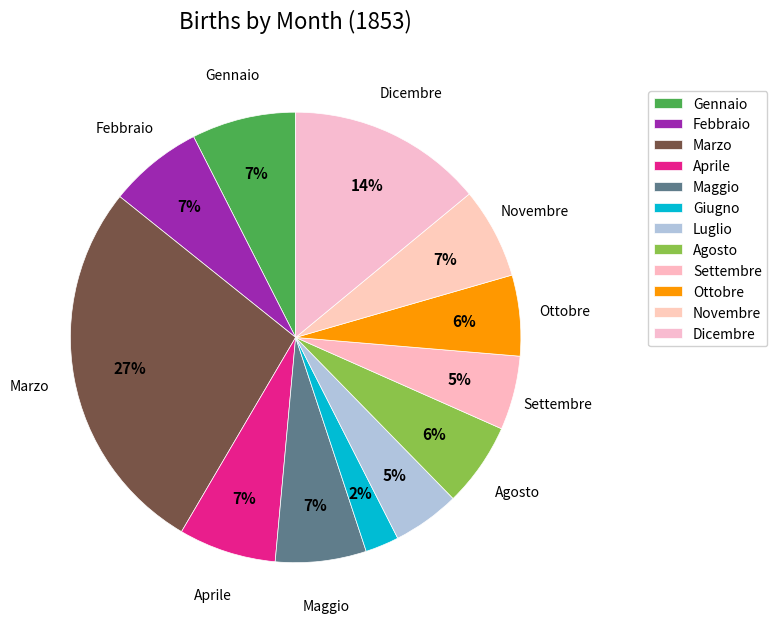

Count the number of slices in the pie.

12